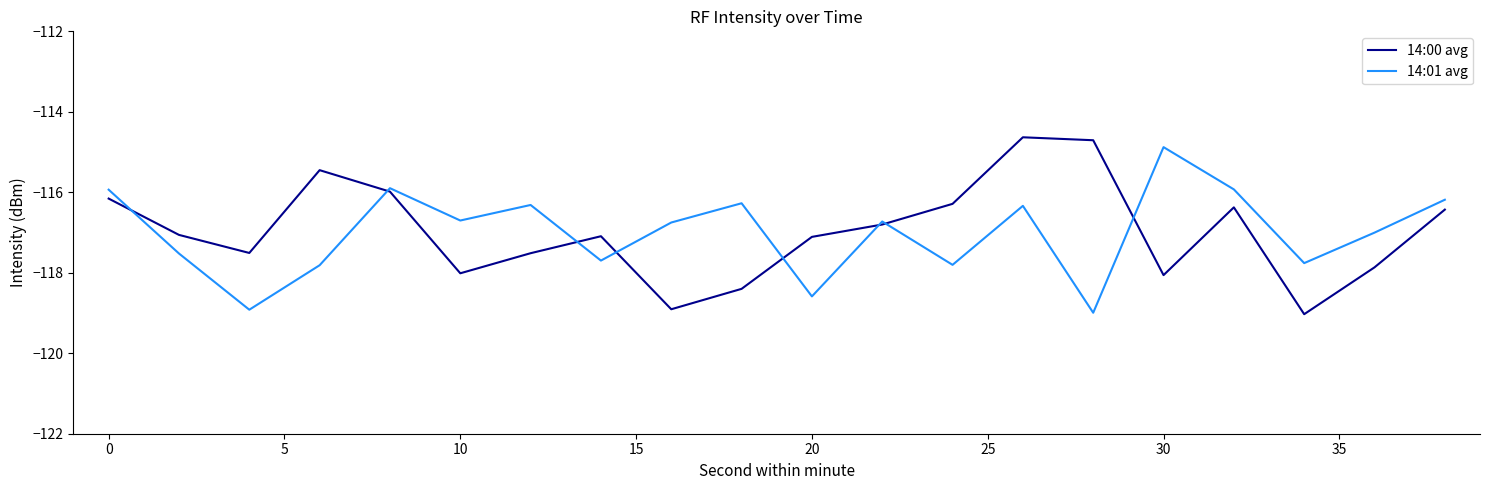

What is the greatest value displayed?

-114.6